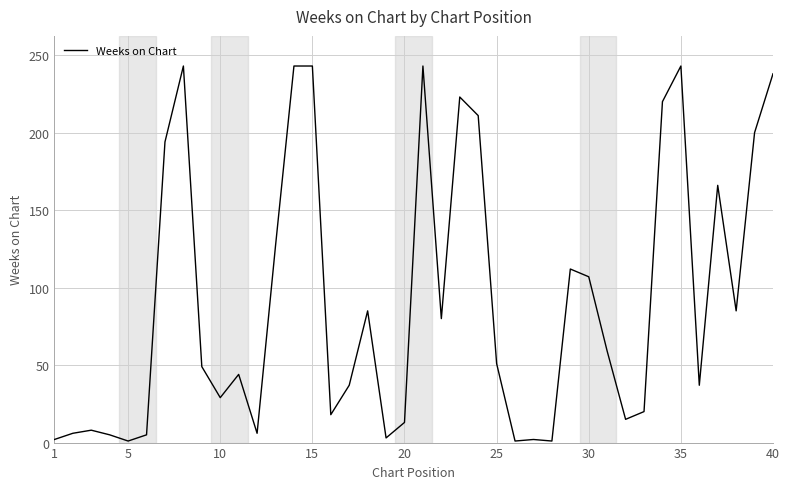

Does the chart have visible grid lines?

Yes